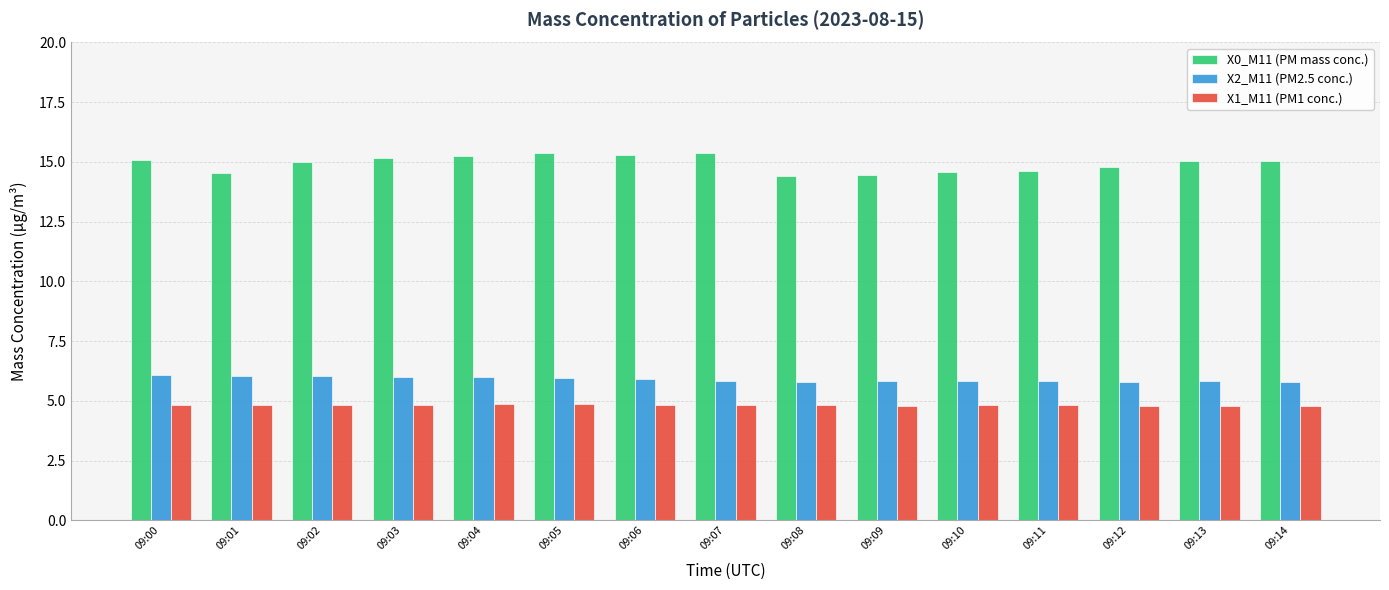

Is the value of X2_M11 (PM2.5 conc.) at 09:10 greater than the value of X0_M11 (PM mass conc.) at 09:10?

No